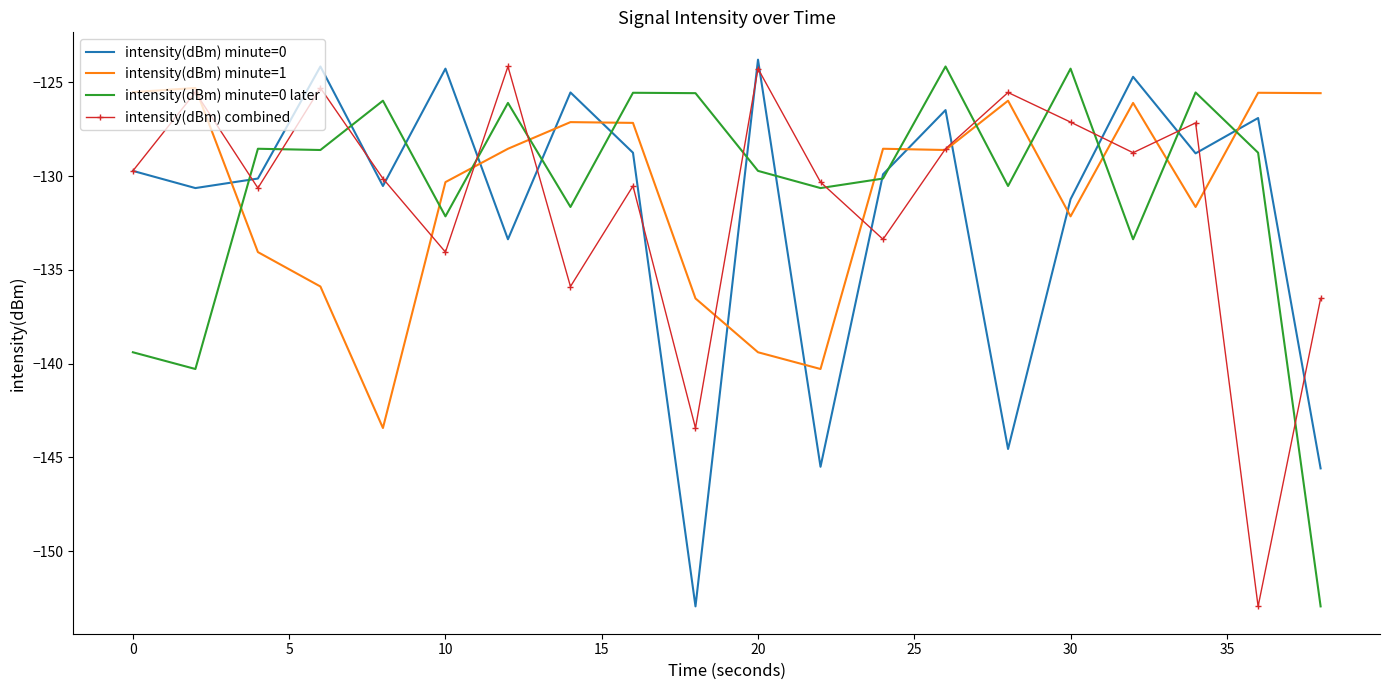

What is the smallest value displayed?

-152.9